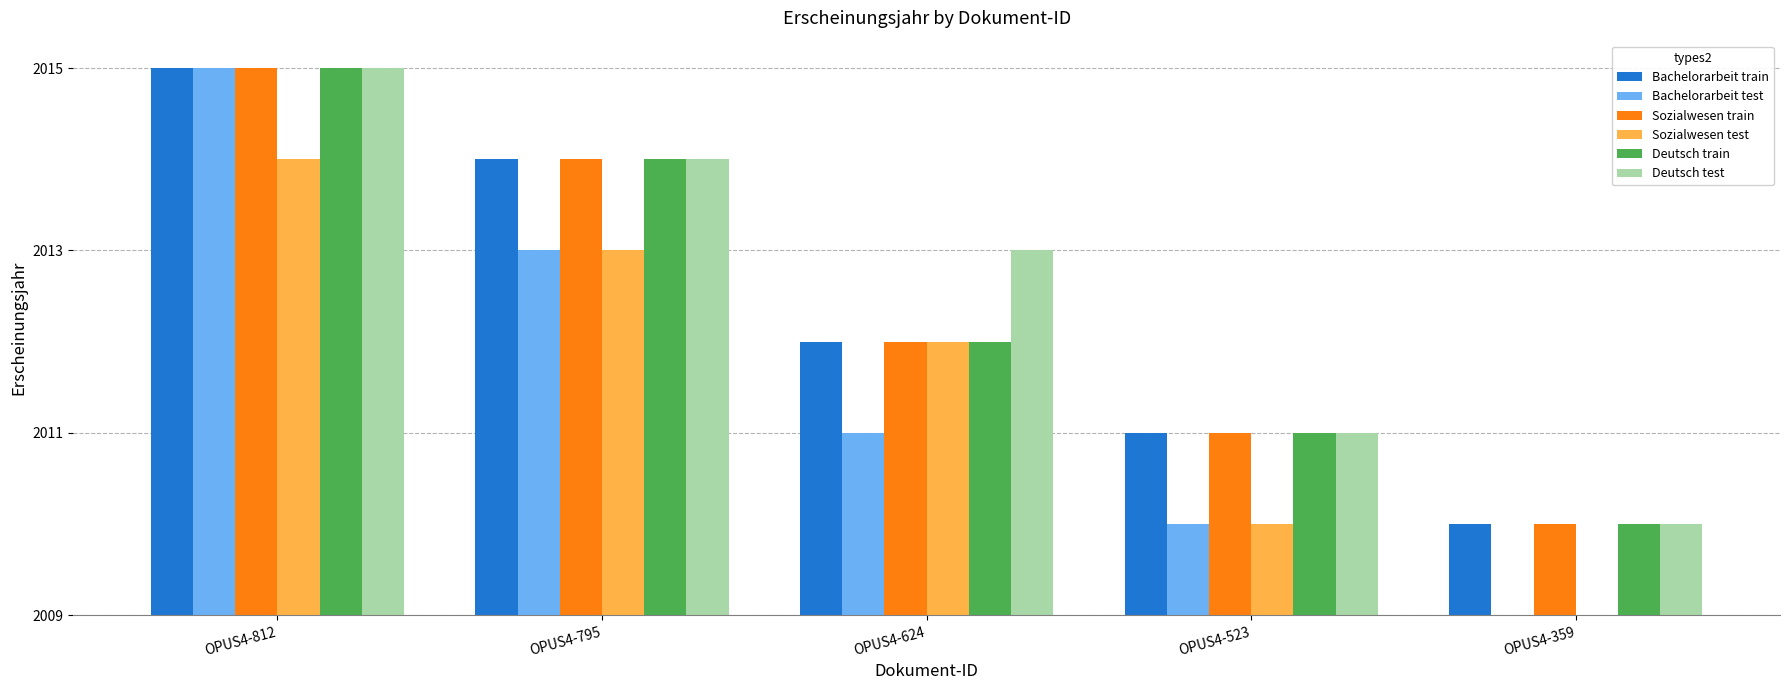

What is the total value across all series at OPUS4-523?

10